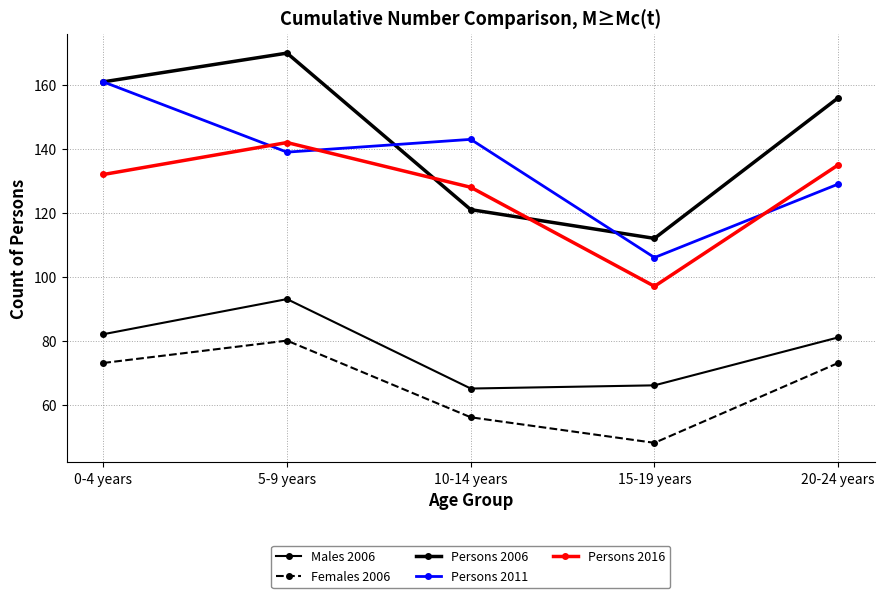

Which series has the largest range (max minus min)?

Persons 2006